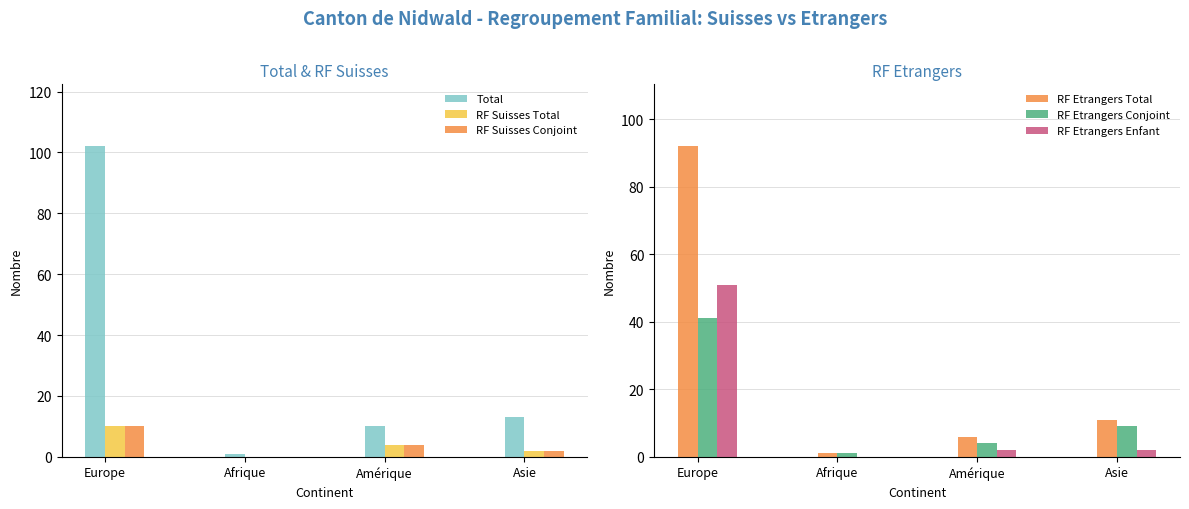

At which label does RF Etrangers Conjoint first exceed 9?

Europe